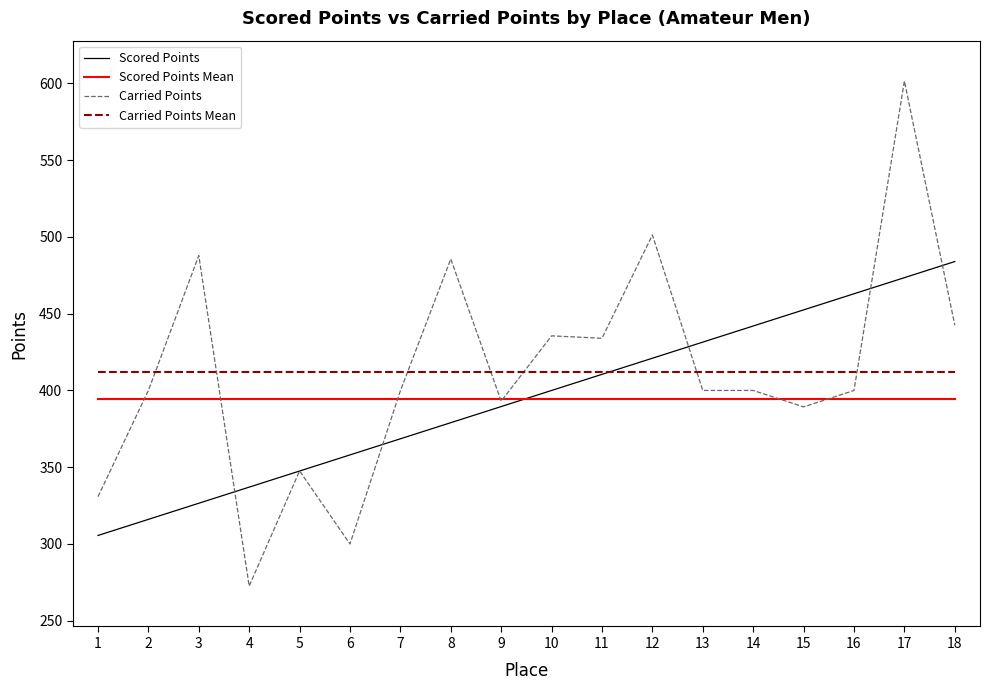

How many times do Scored Points and Carried Points cross each other?

7